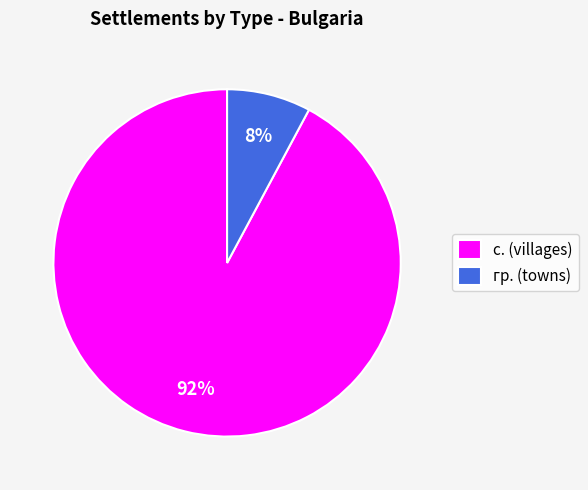

True or false: гр. accounts for 48% of the total.

False